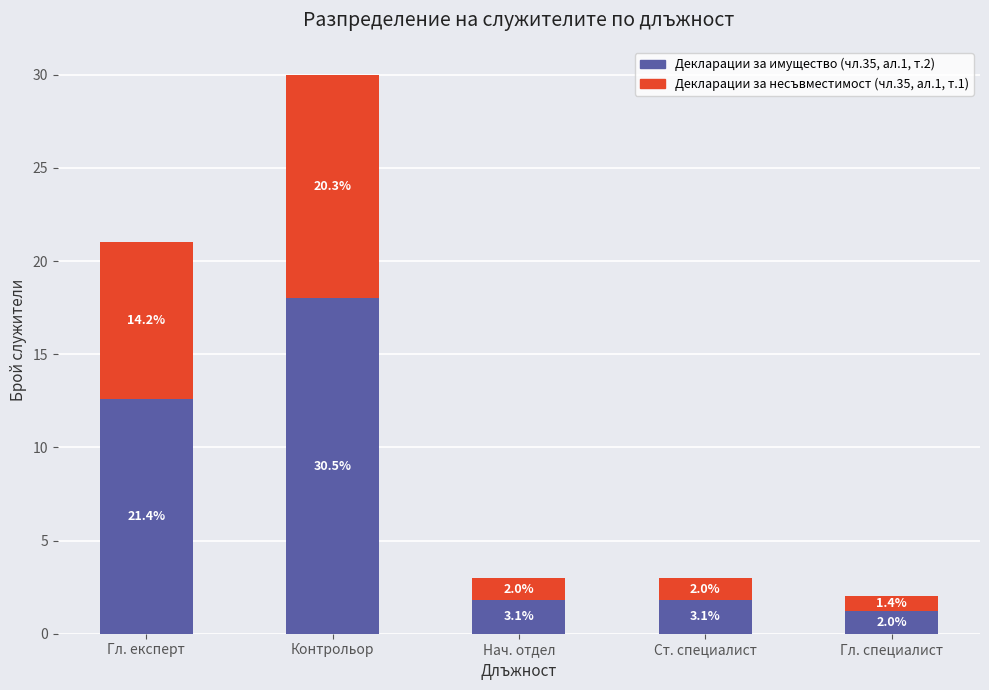

Which series has the largest total across all categories?

Декларации за имущество (чл.35, ал.1, т.2)